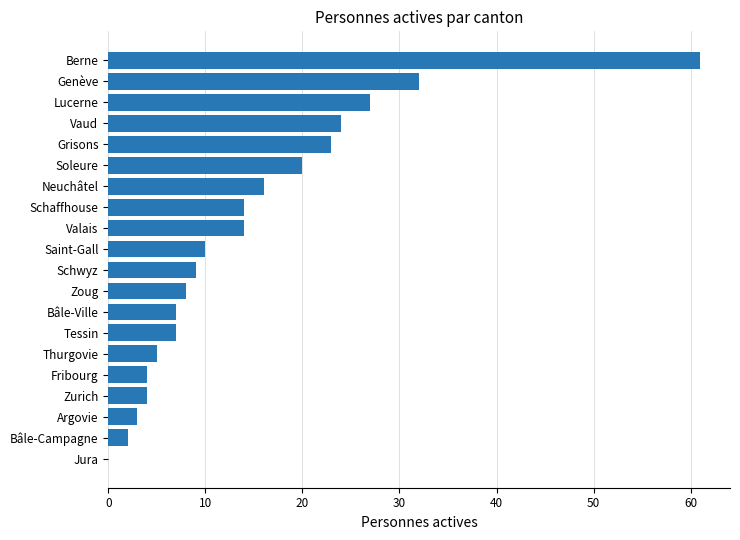

Which has a higher value, Argovie or Grisons?

Grisons